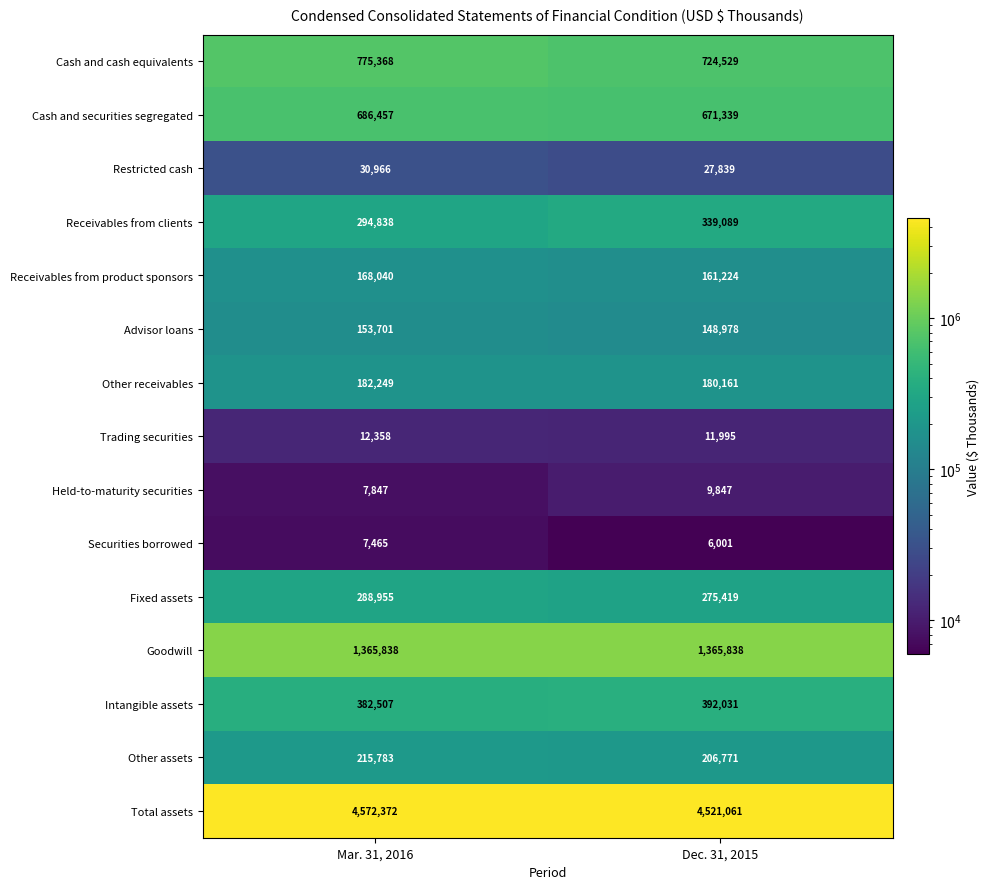

The value of Other assets at Mar. 31, 2016 is 368193. True or false?

False